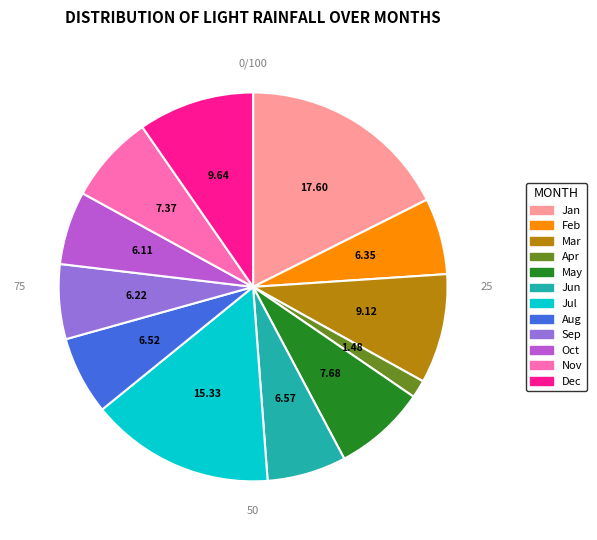

Does any single category account for the majority?

No